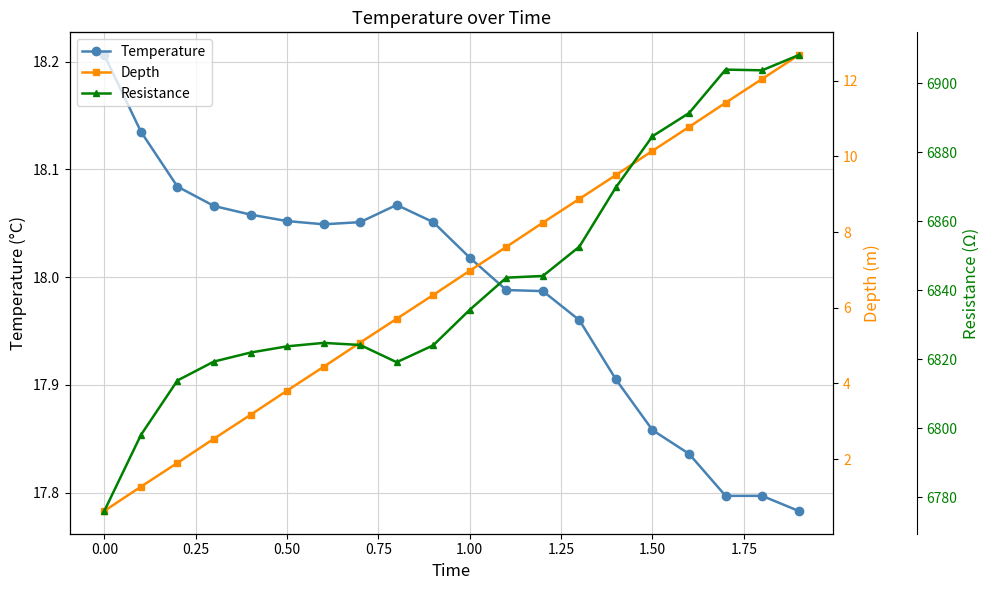

True or false: Depth and Temperature cross at least once.

False